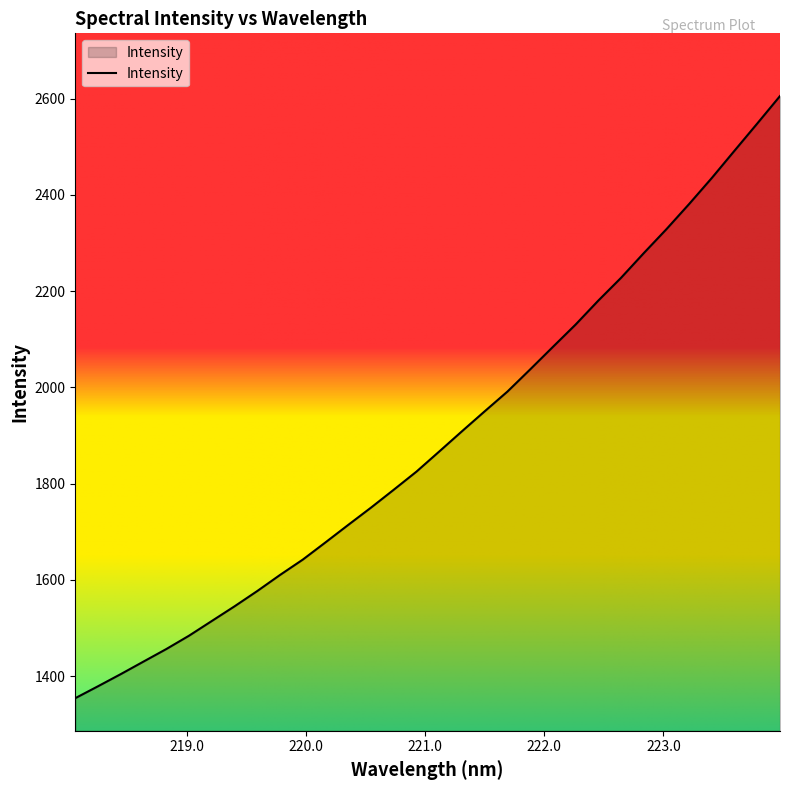

What is the greatest value displayed?

2605.2